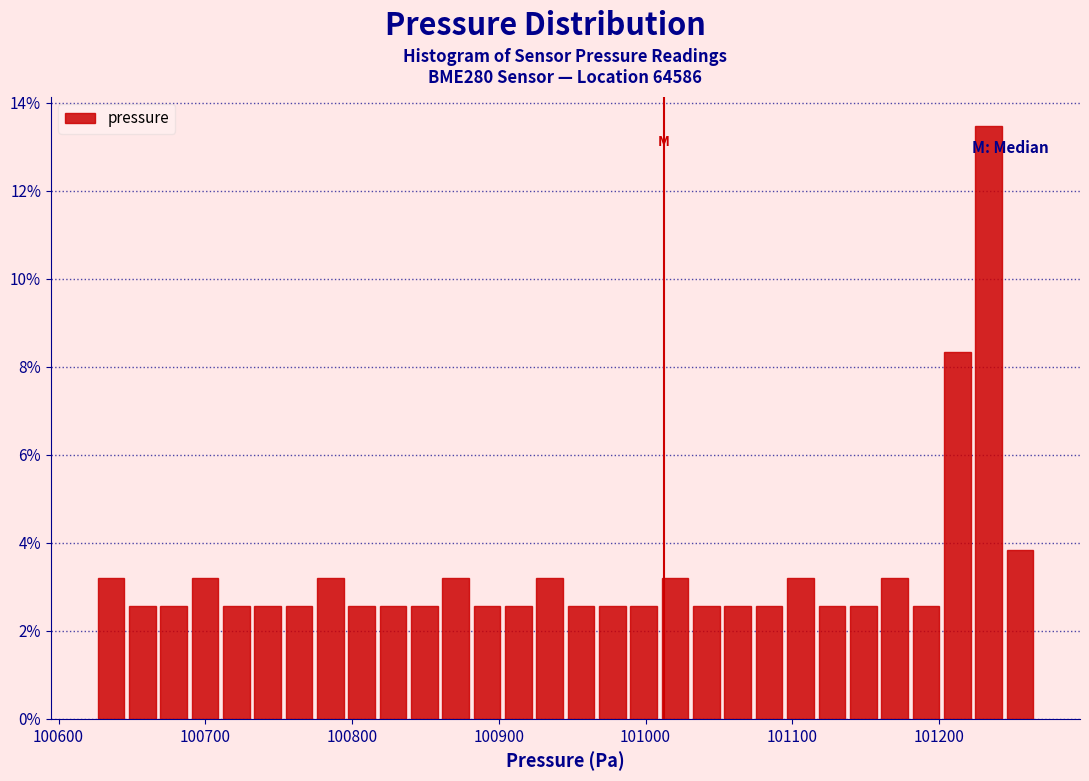

Around what value on the x-axis is the tallest bar? Give the approximate position of its centre, as read against the axis.

101230